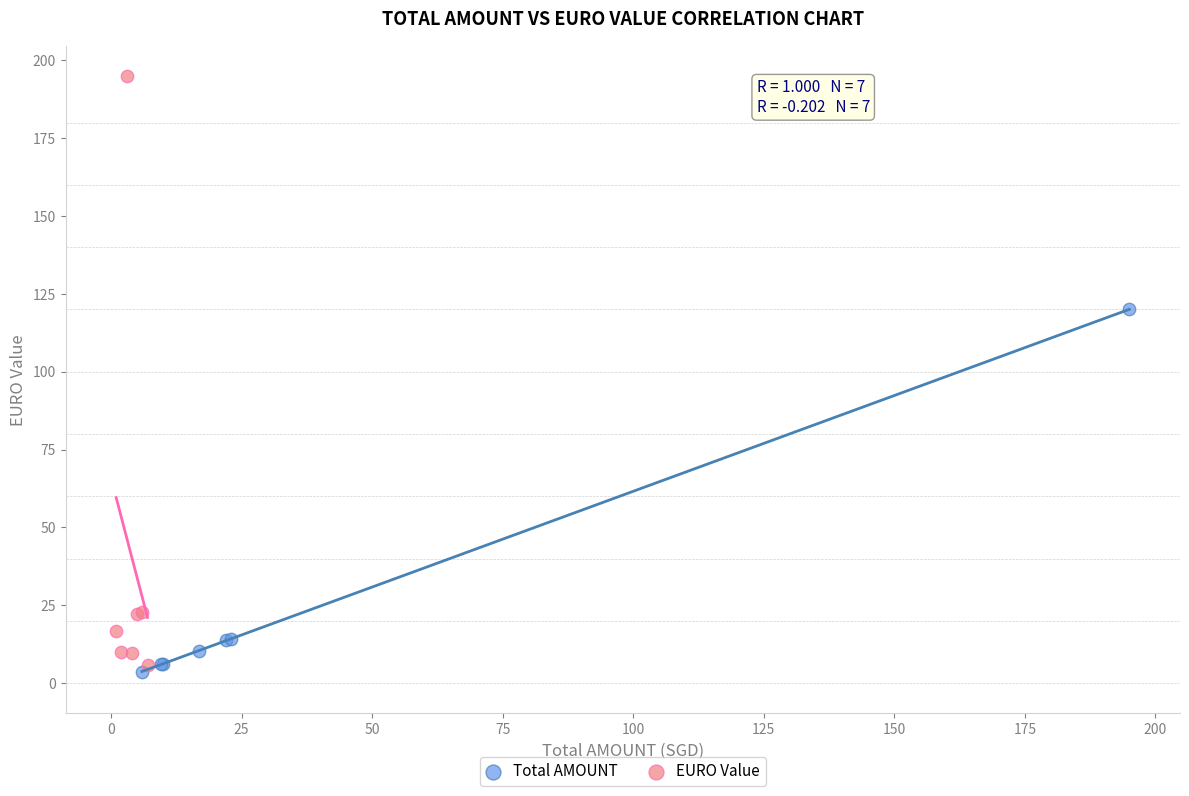

Which series has the widest spread of Y values?

EURO Value